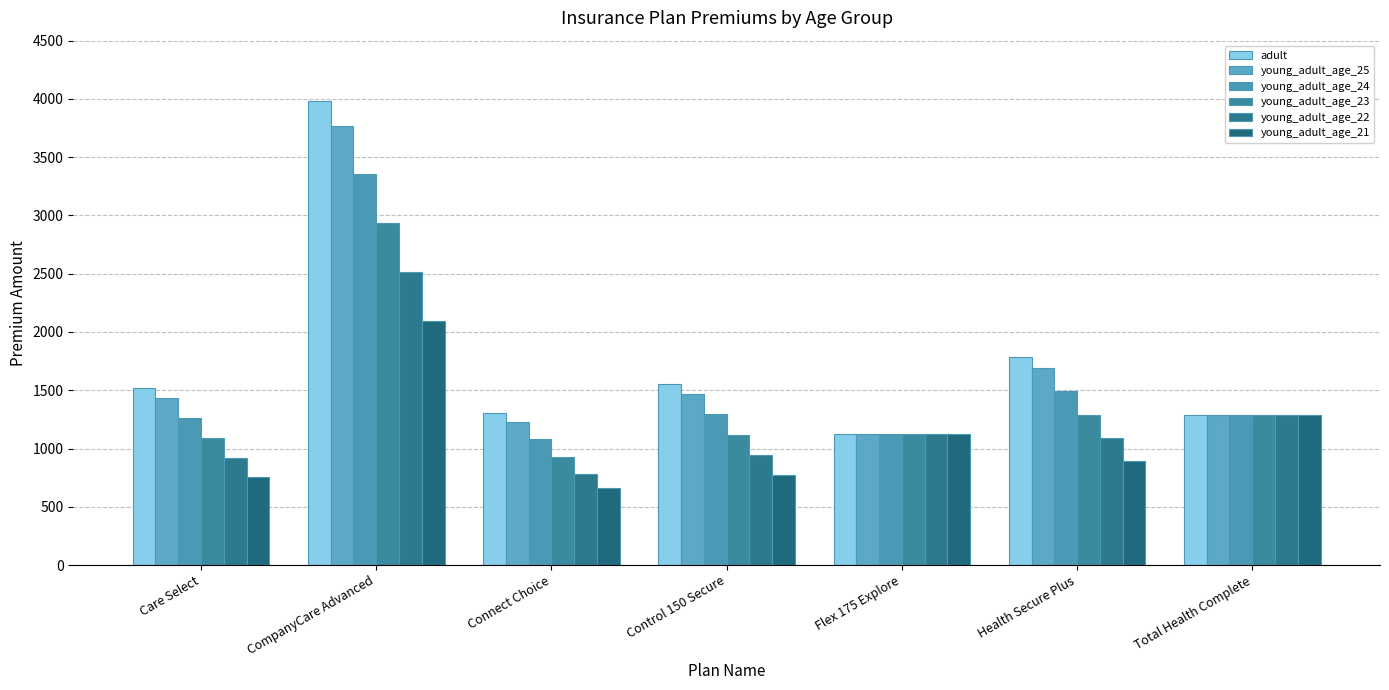

What is the label of the 5th bar from the right?

Connect Choice